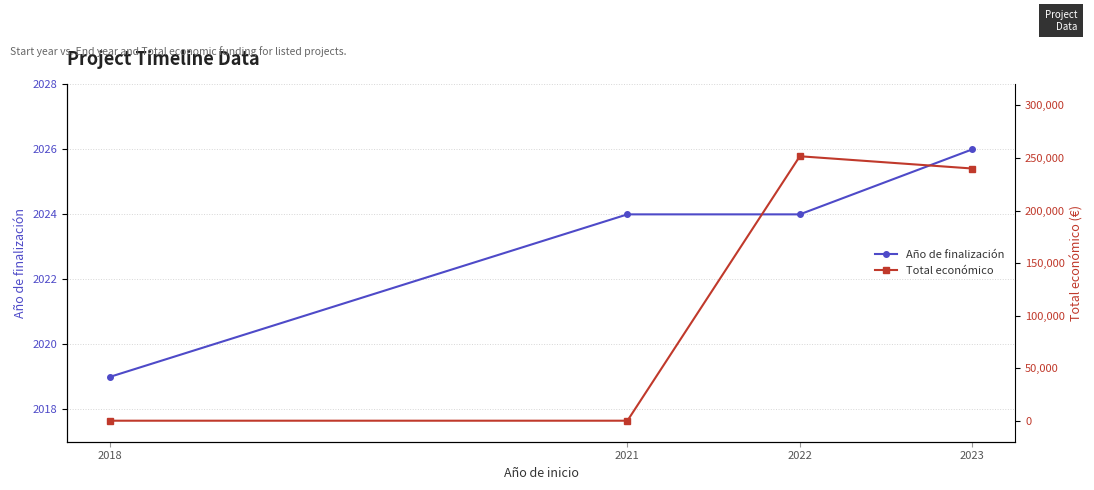

At which category is the sum across all series the highest?

2022